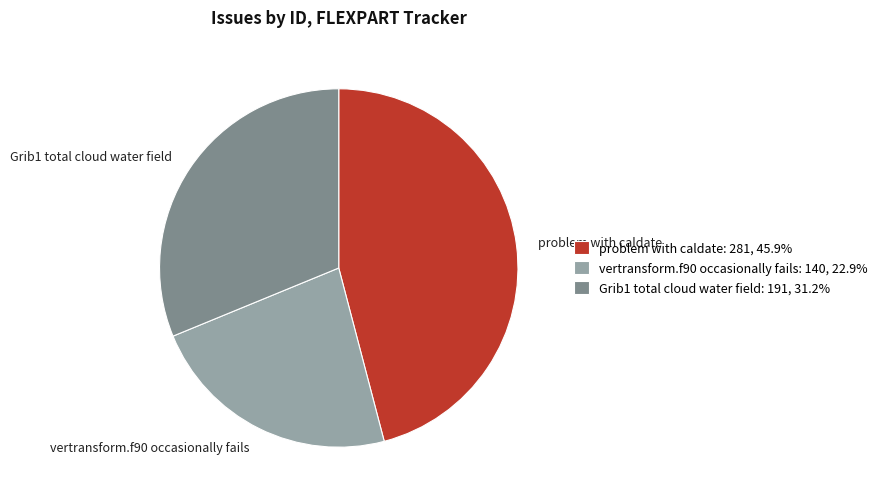

Does problem with caldate account for over 50% of the chart?

No